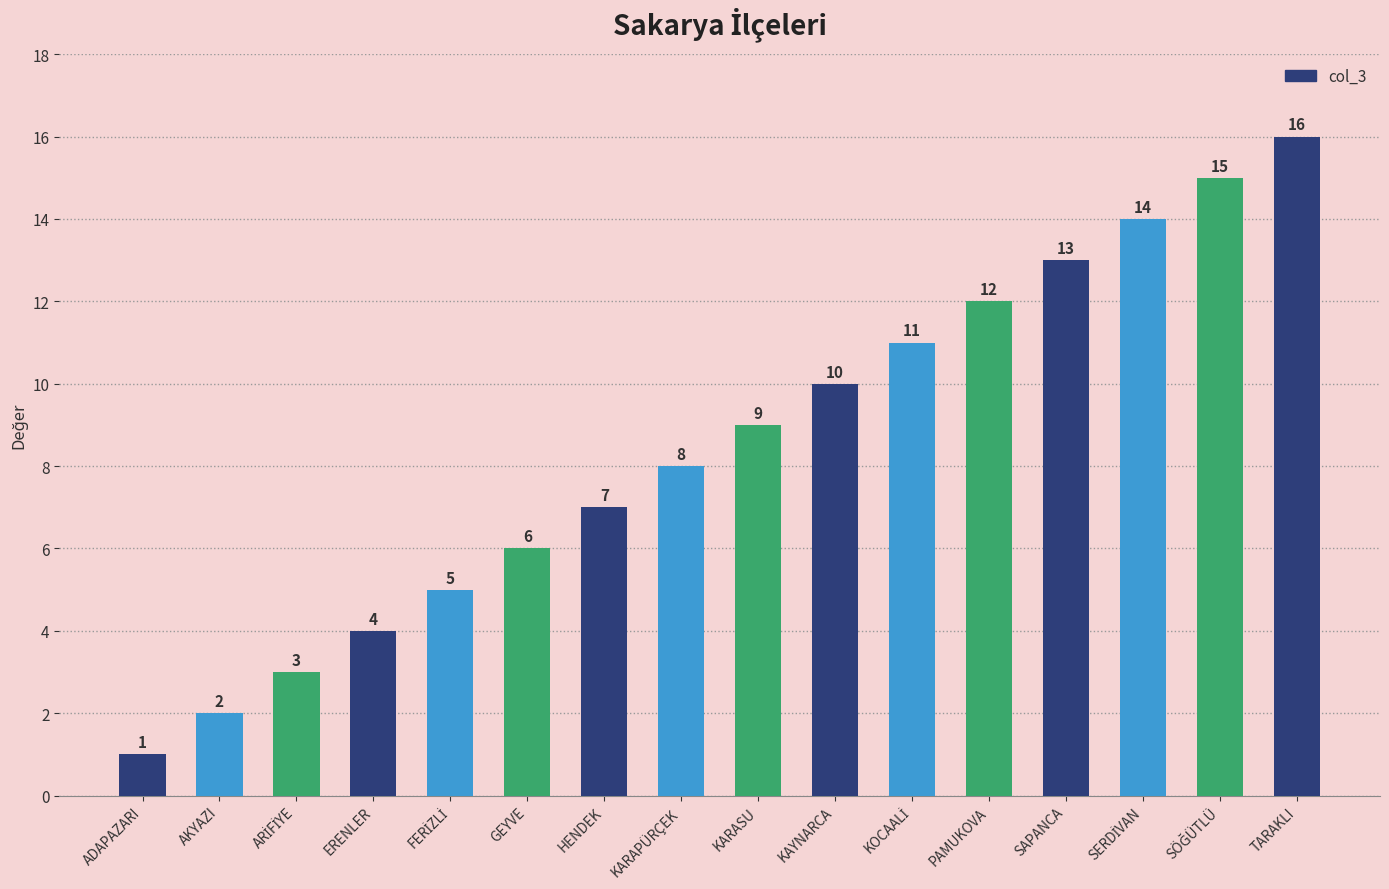

What is the difference between the second highest and minimum values?

14